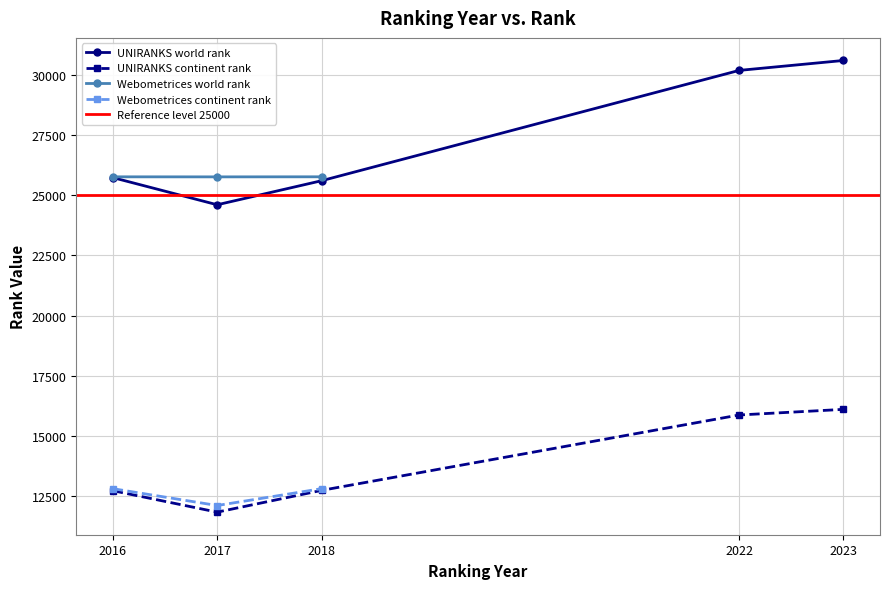

True or false: continent rank has a value of 12809.0 at Webometrices 2018.

True